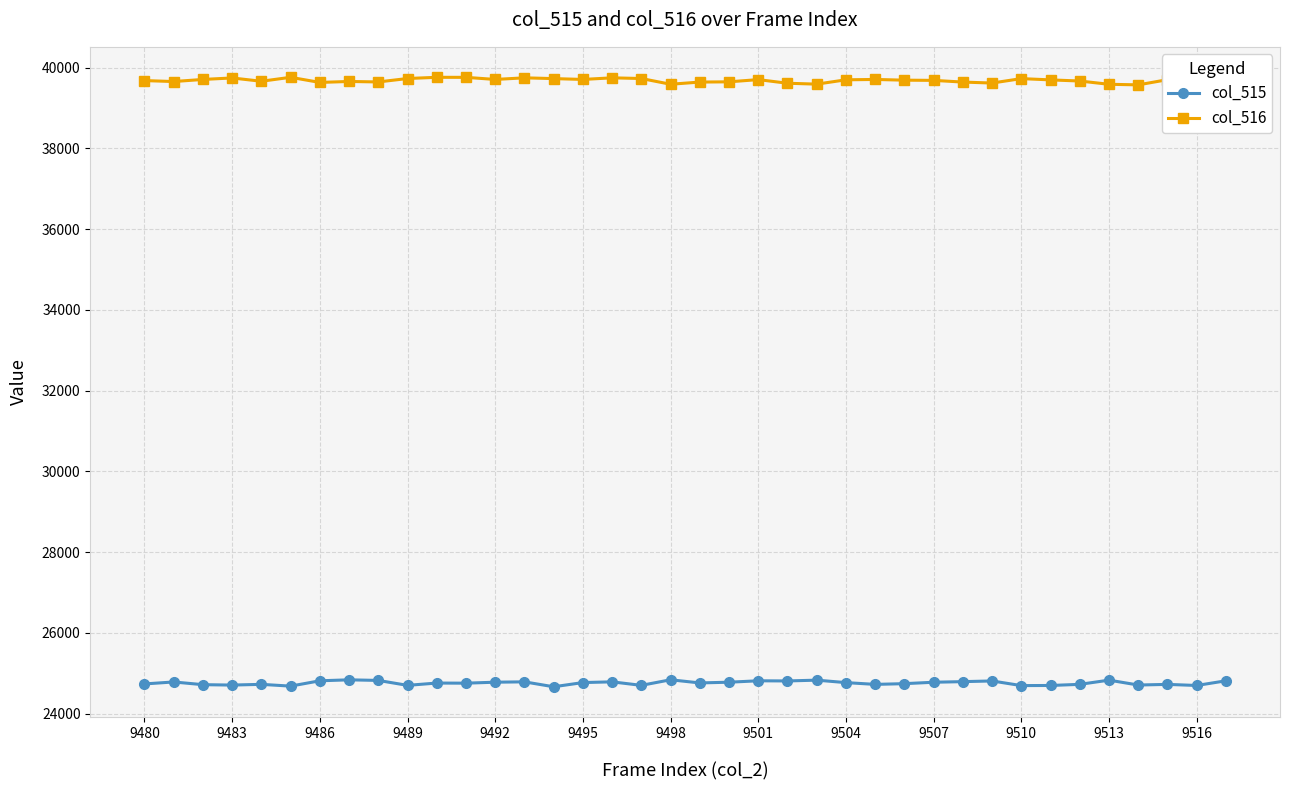

True or false: col_516 has more than 0 points higher than both neighbors.

True